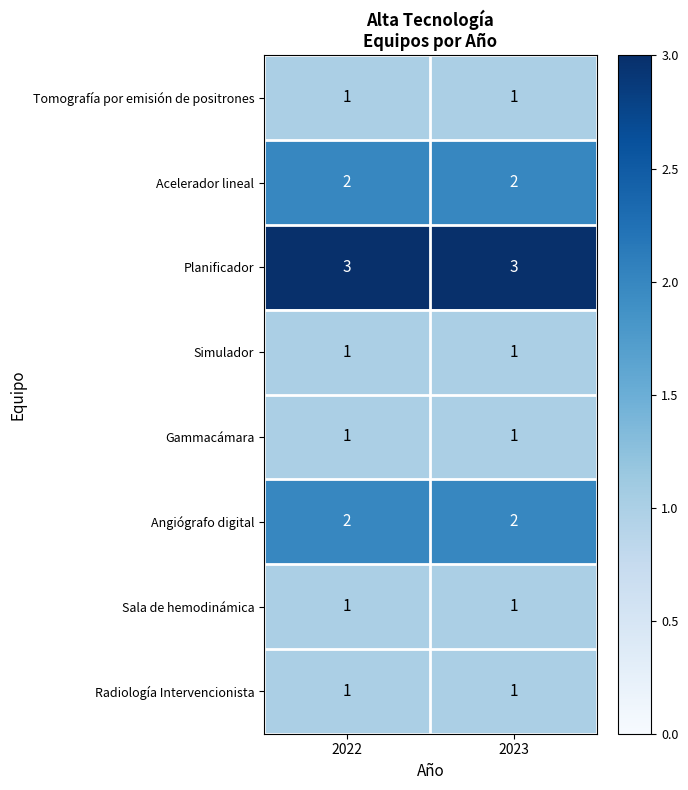

True or false: Simulador has a value of 2 at 2022.

False